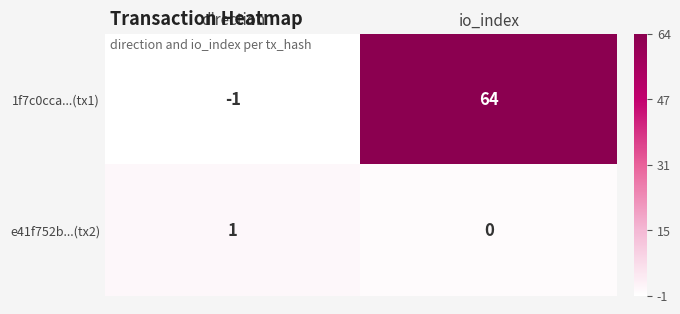

At which label is 1f7c0cca...(tx1) closest to 31?

direction